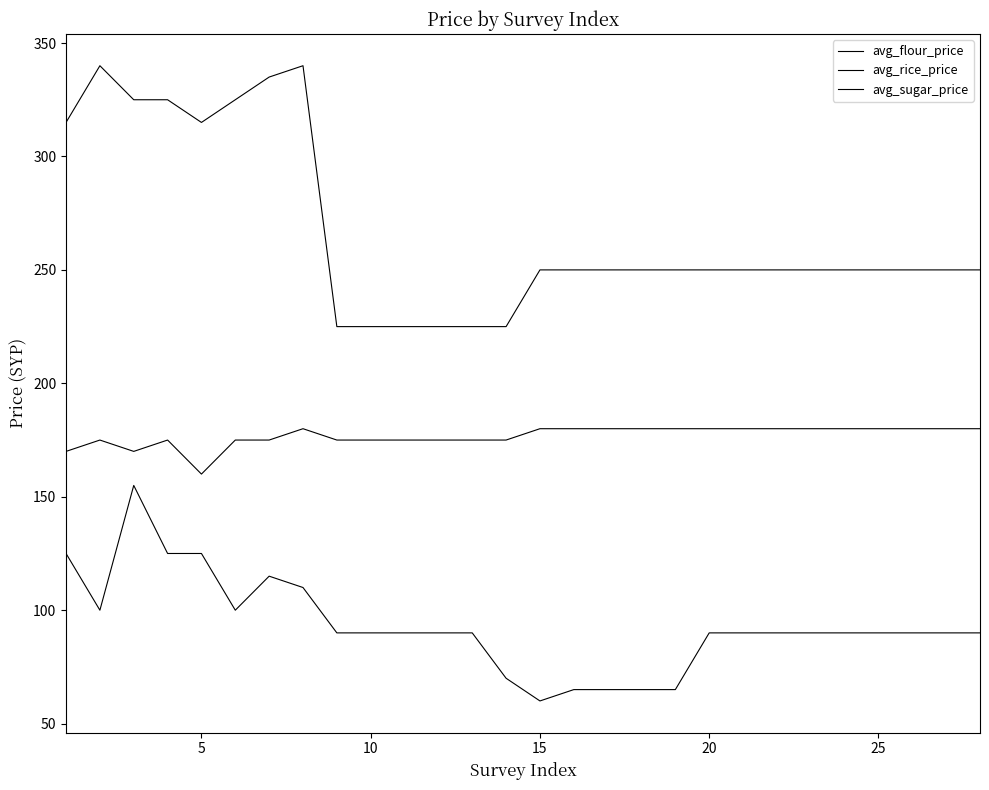

Which series has the largest total across all categories?

avg_rice_price